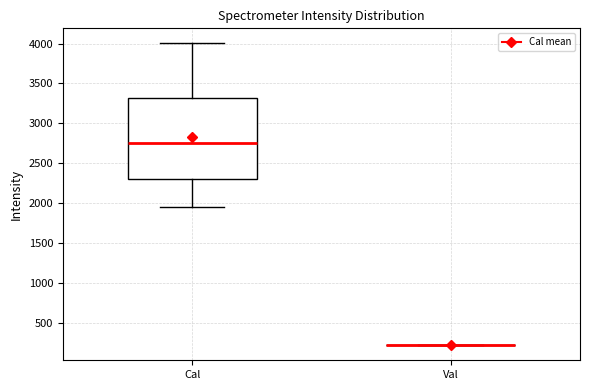

Reading left to right, read every box against the y-axis: the position of its median line, the range the box covers, and the ends of its whiskers. The values are not printed on the chart, so give them approximately, as read against the axis.

Cal: median 2750, box 2300 to 3300, whiskers 1950 to 4000
Val: box collapsed to a line at 200, whiskers 200 to 200